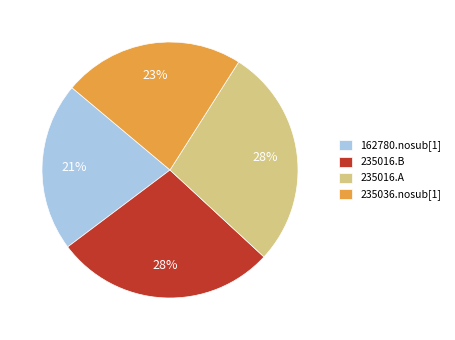

Does 235036.nosub[1] account for over 50% of the chart?

No